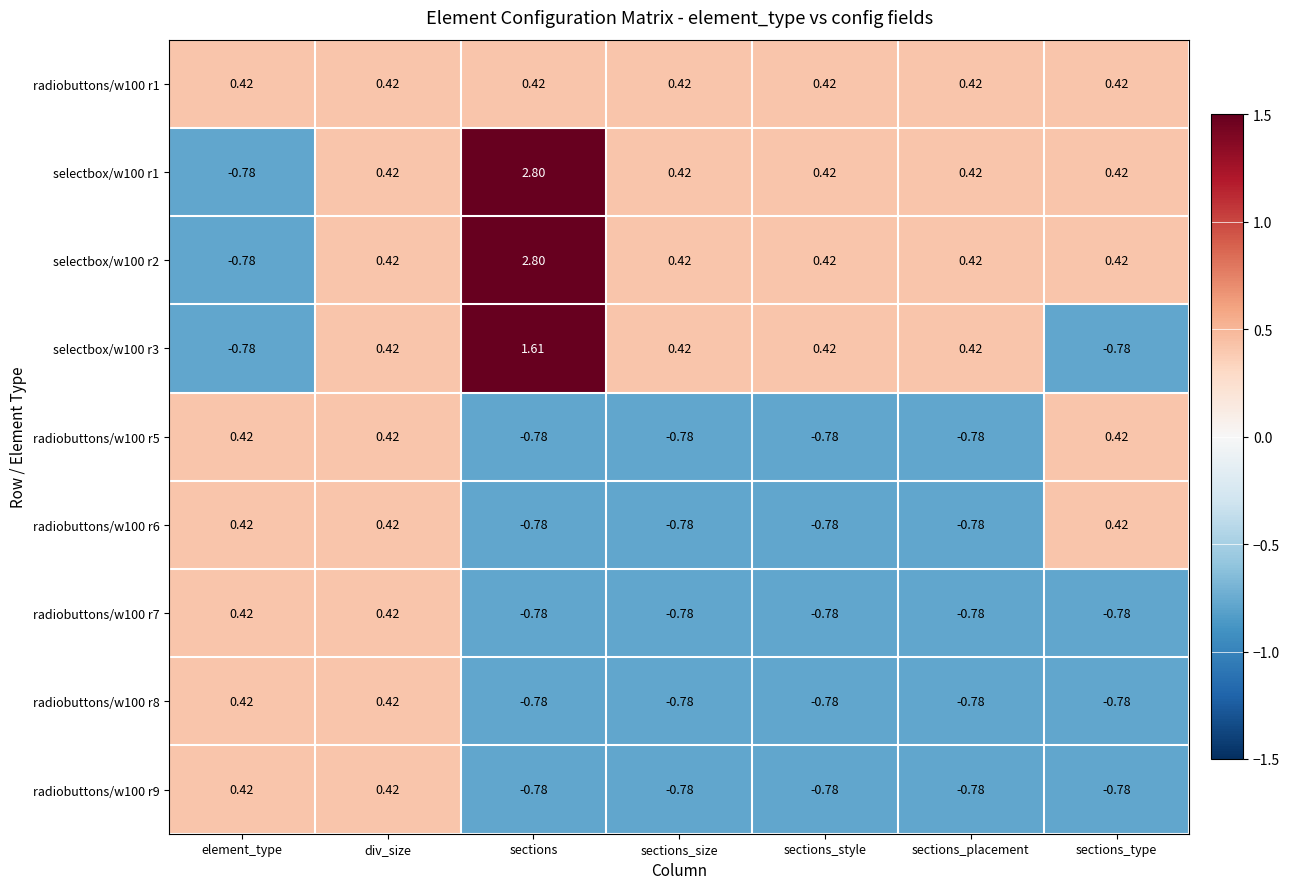

How many distinct data groups are displayed?

9